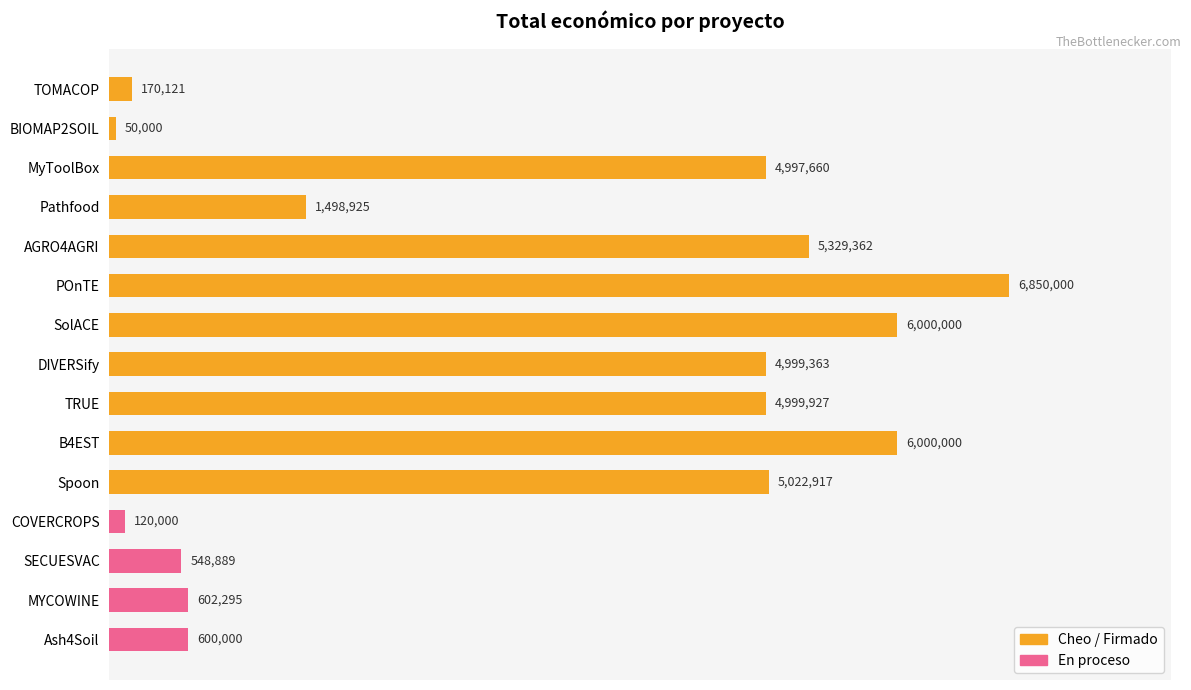

What is the value of the 14th bar from the left?

602295